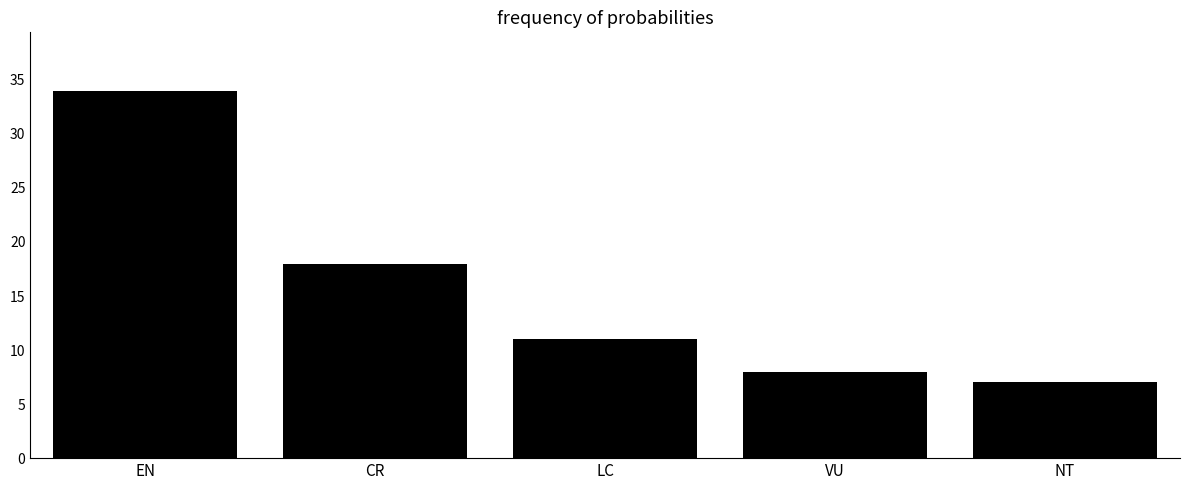

Are the bars grouped side by side (vs. stacked)?

No